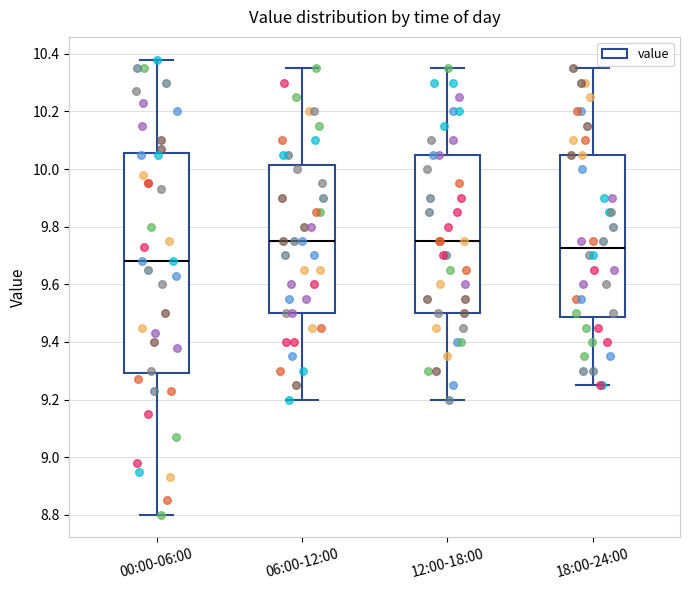

Which box has the lowest median line?

00:00-06:00